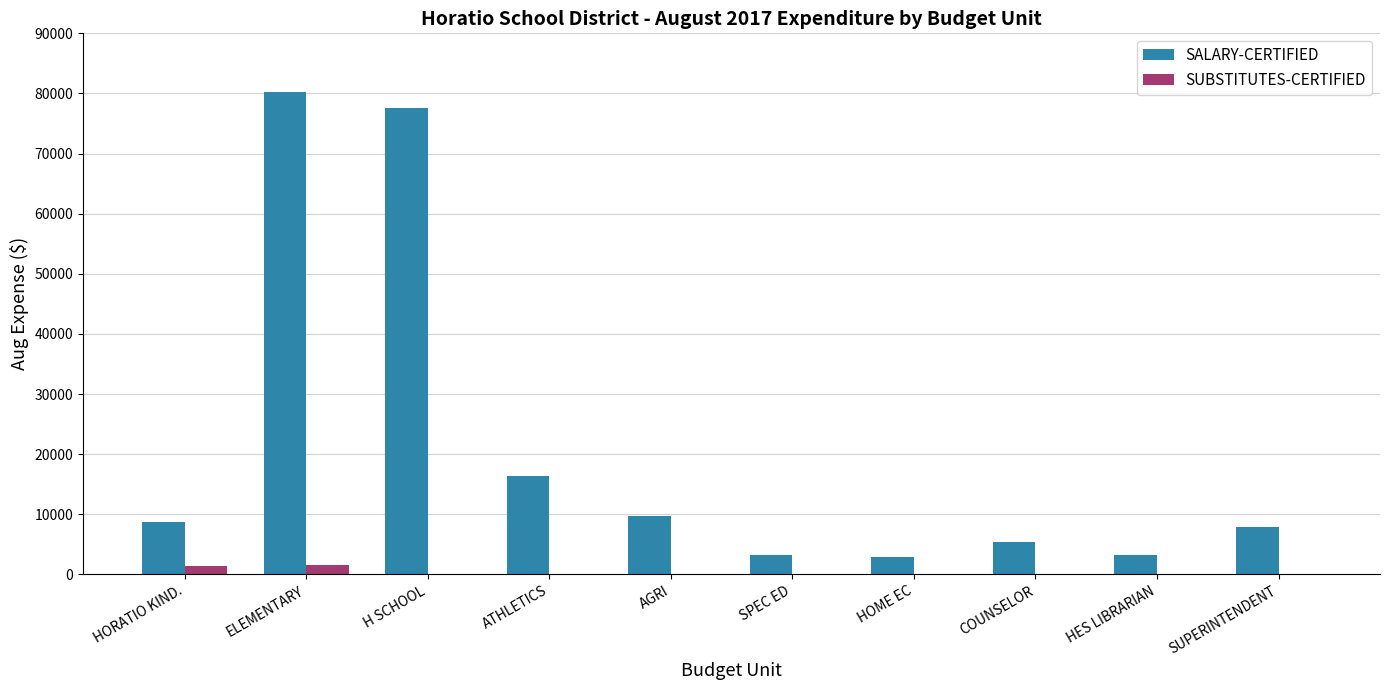

Is it true that SALARY-CERTIFIED equals 137283.2 at ELEMENTARY?

False